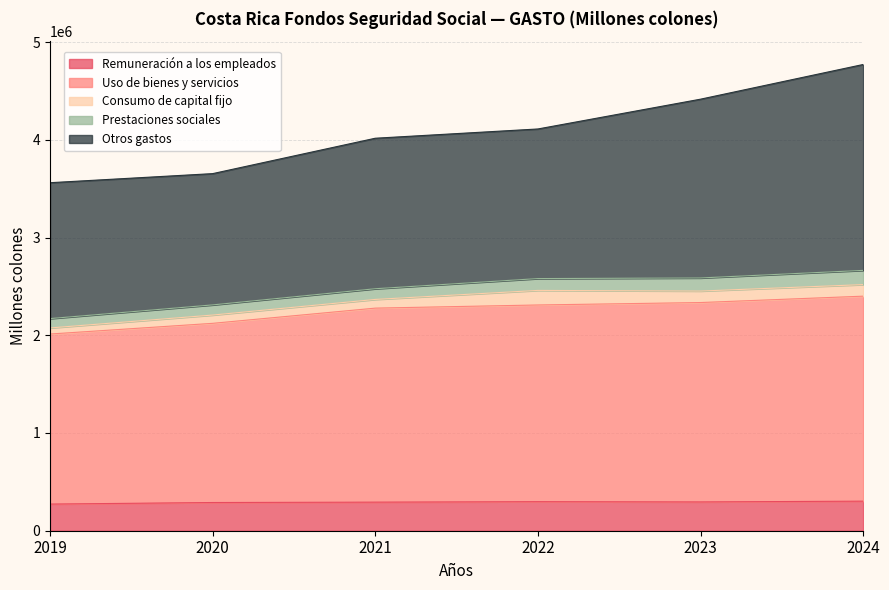

What is the total value across all series at 2023?

4415274.6